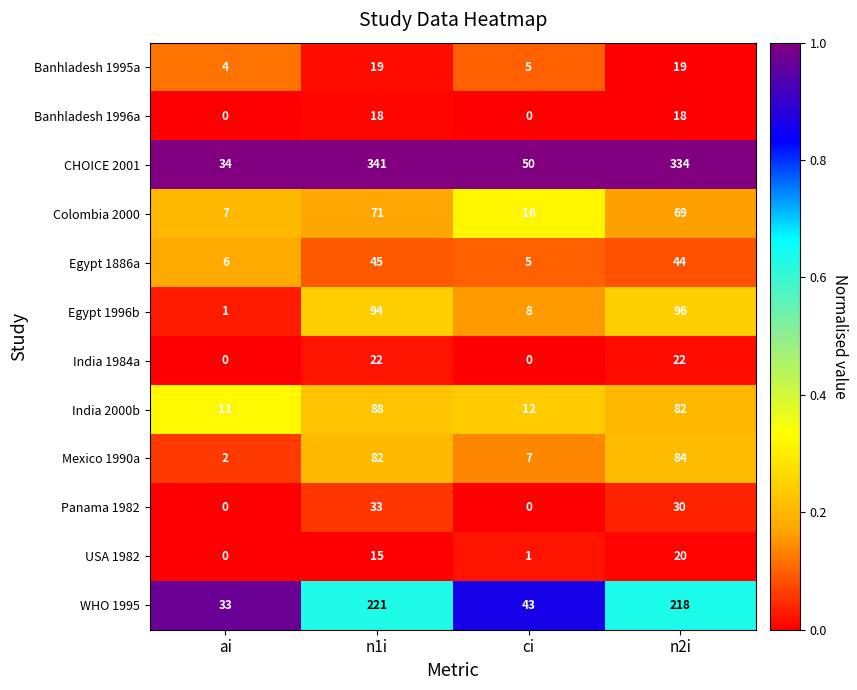

Which series has the largest total across all categories?

CHOICE 2001